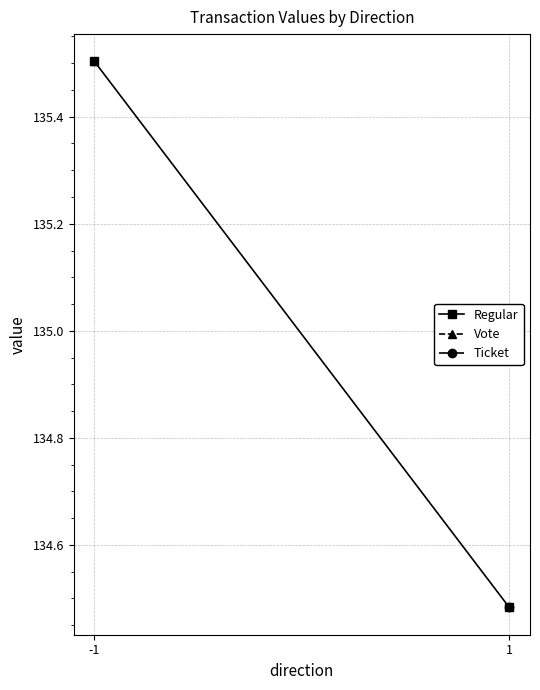

Is it true that the value at -1 is 135.5?

True